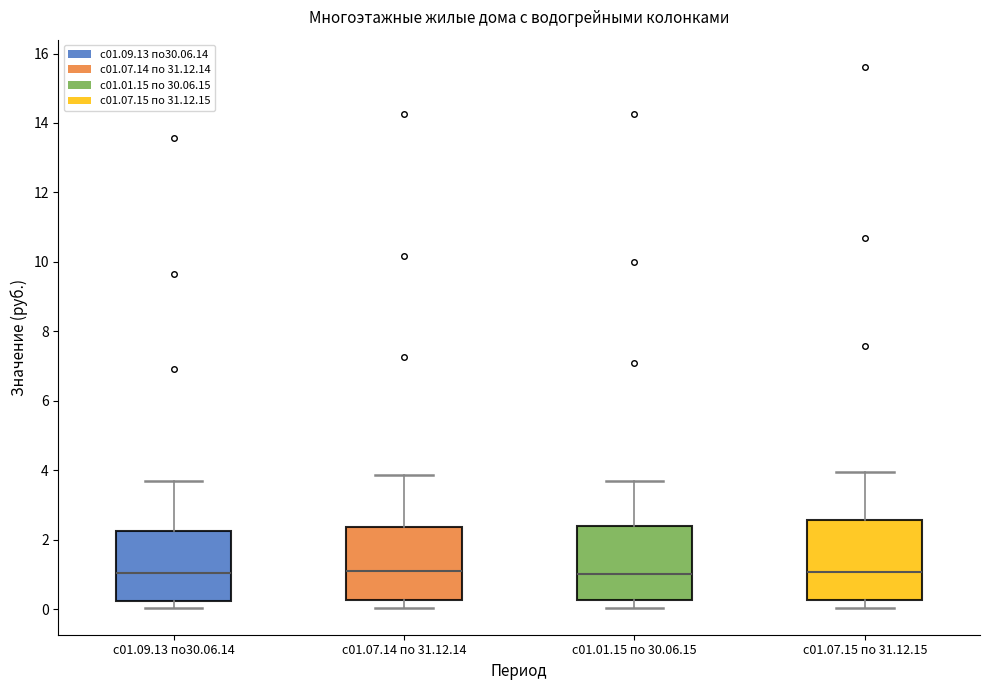

Reading left to right, transcribe this box plot: for each box, give where its median line is, the range the box spans, and where its two whiskers end, as read against the y-axis. The values are not printed on the chart, so give them approximately, as read against the axis.

с01.09.13 по30.06.14: median 1.0, box 0.2 to 2.2, whiskers 0.0 to 3.6
с01.07.14 по 31.12.14: median 1.0, box 0.2 to 2.4, whiskers 0.0 to 3.8
с01.01.15 по 30.06.15: median 1.0, box 0.2 to 2.4, whiskers 0.0 to 3.6
с01.07.15 по 31.12.15: median 1.0, box 0.2 to 2.6, whiskers 0.0 to 4.0